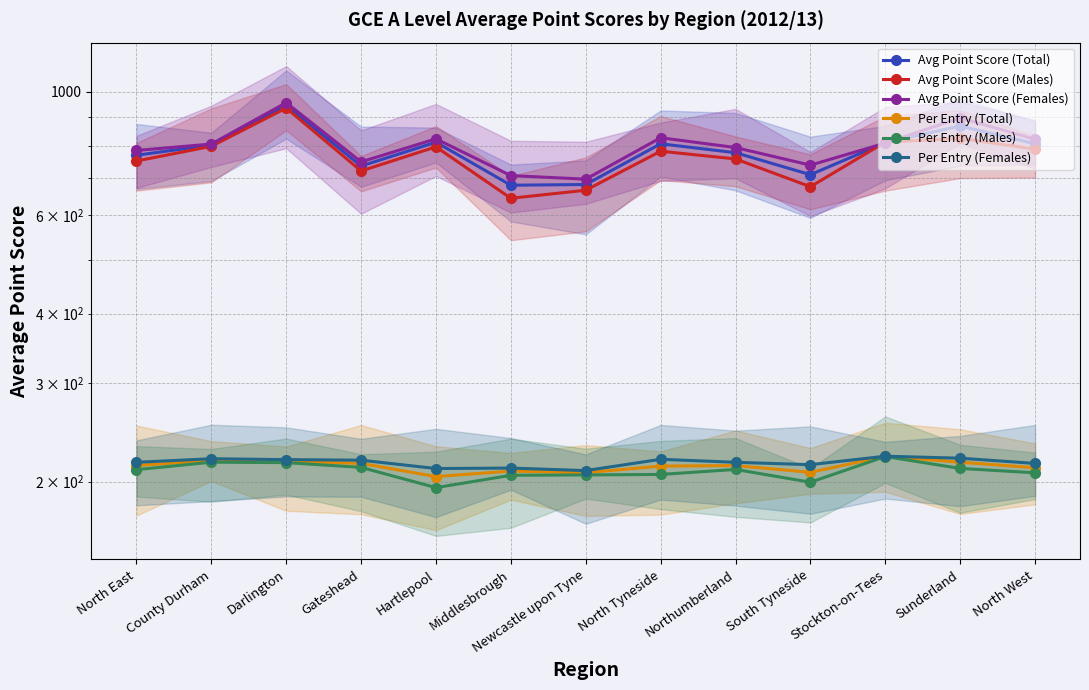

How many data points in Per Entry (Males) are less than 210?

6